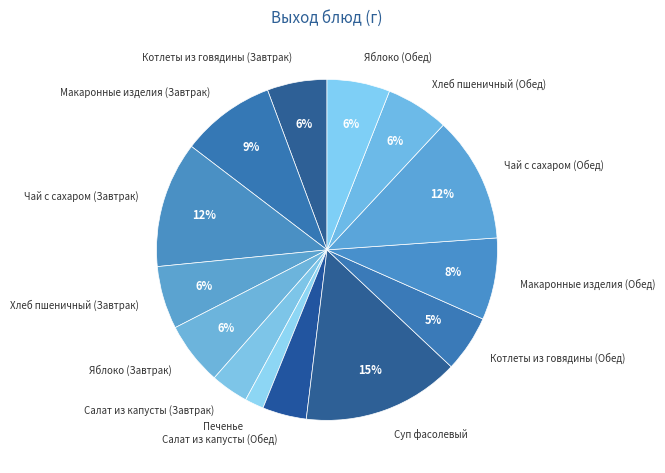

Is it true that Макаронные изделия (Завтрак) is 19% of the pie?

False